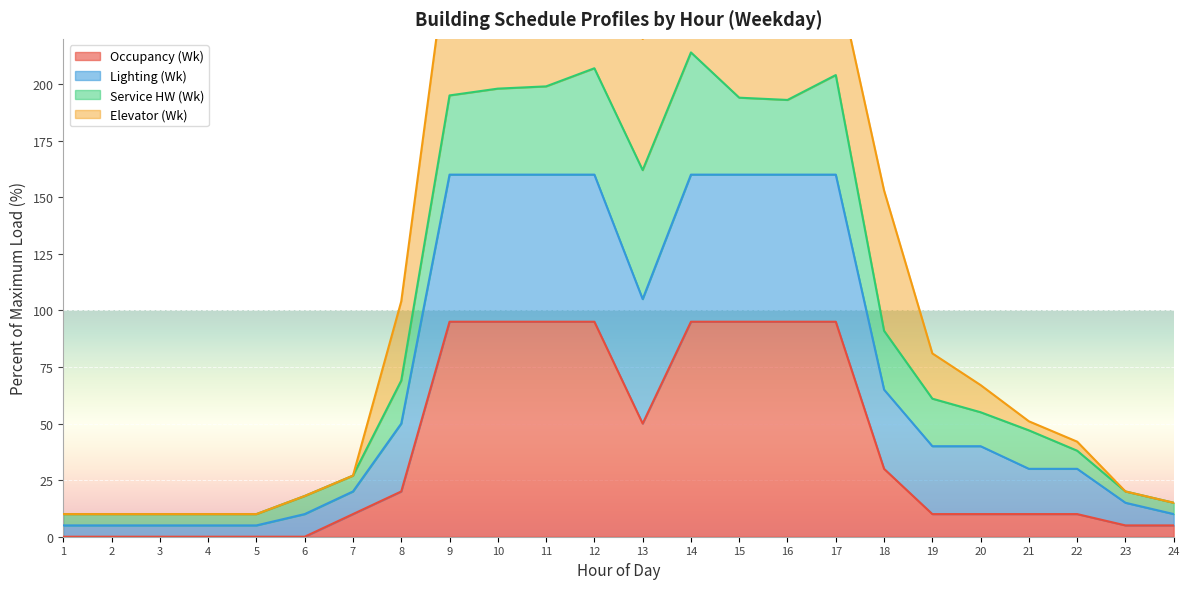

Is it true that Occupancy (Wk) equals 5 at 23?

True